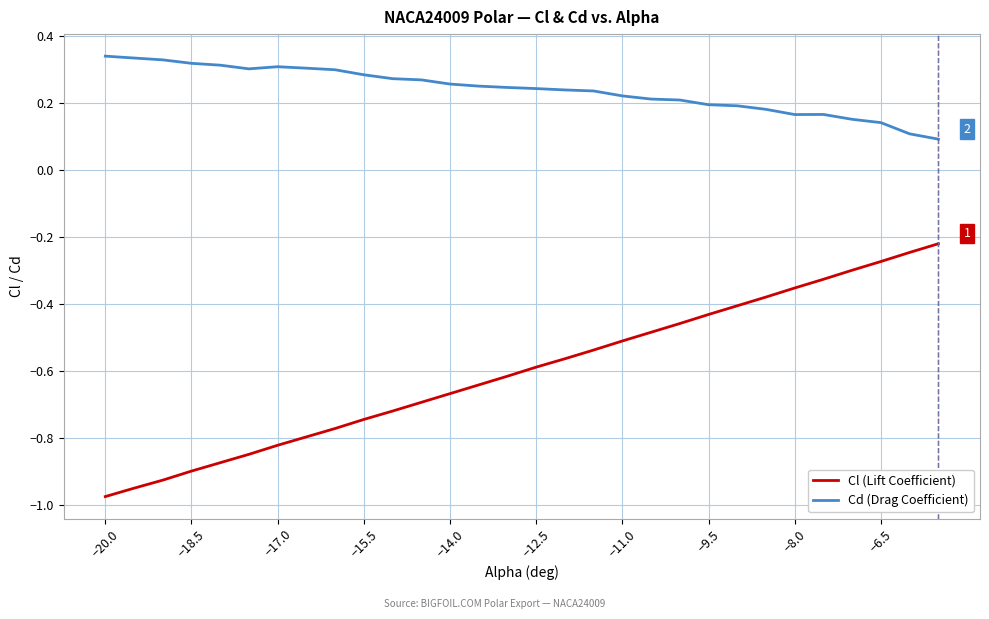

True or false: Cl (Lift Coefficient) and Cd (Drag Coefficient) cross at least once.

False